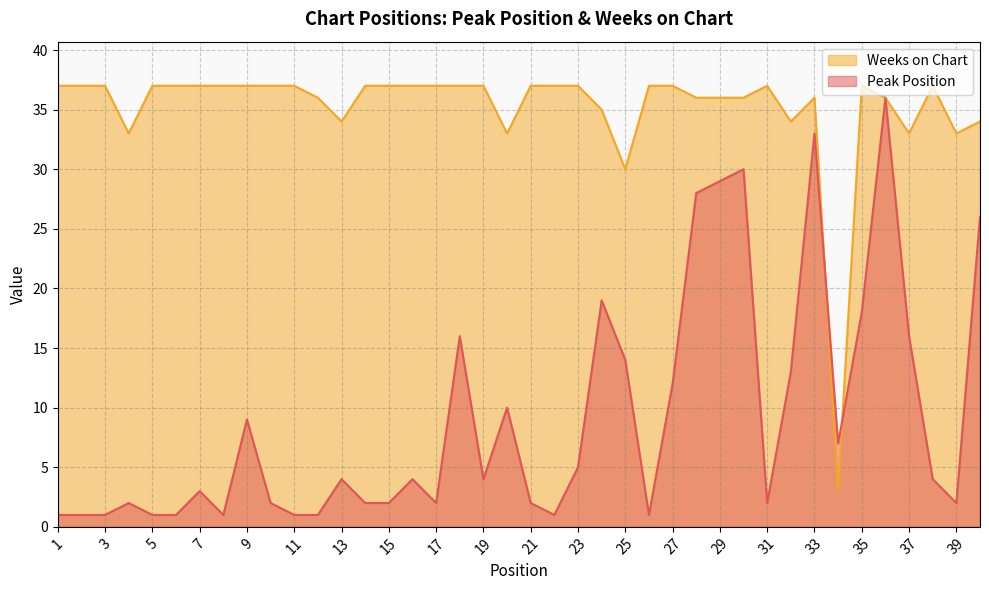

At which label does Weeks on Chart reach its minimum?

34